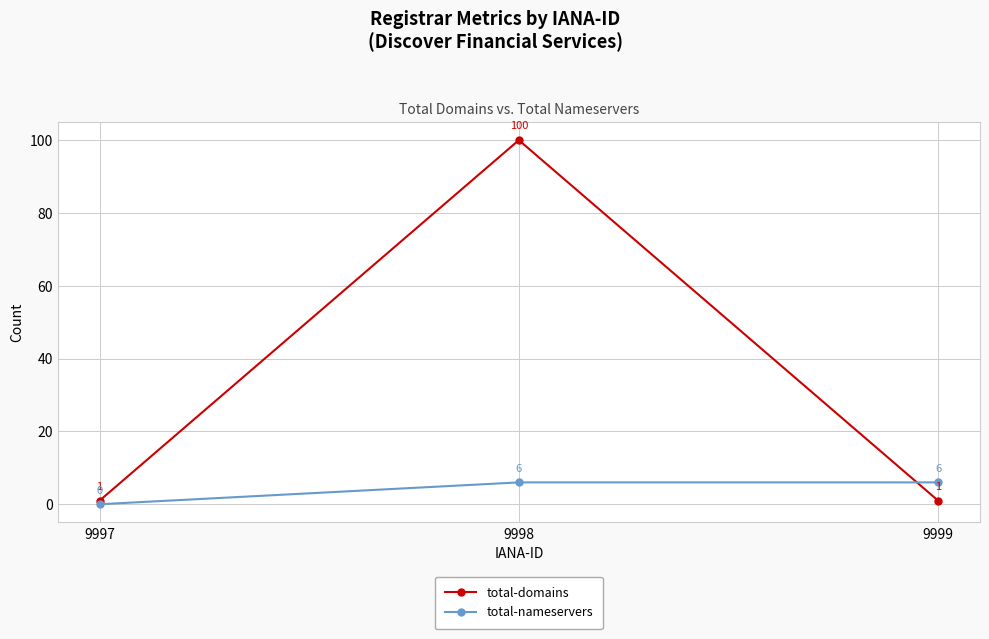

Reading left to right, list all the values displayed in this chart.

total-domains: 9997=1	9998=100	9999=1
total-nameservers: 9997=0	9998=6	9999=6